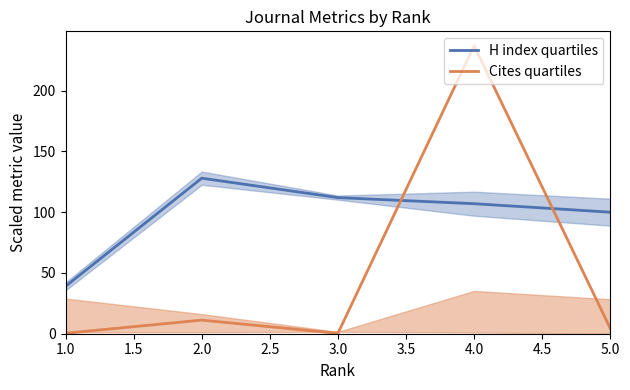

Reading right to left, transcribe all the data shown in this chart.

H index quartiles: 100.0	107.0	112.0	128.0	39.0
Cites quartiles: 4.4	237.0	0.3	11.2	0.4